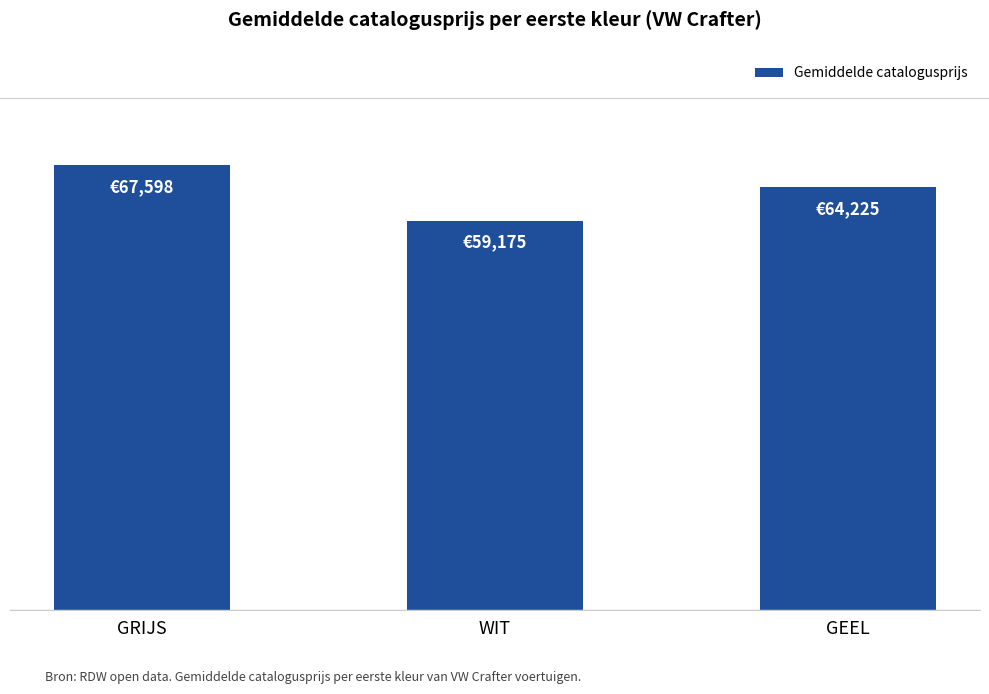

Which has a higher value, GRIJS or GEEL?

GRIJS